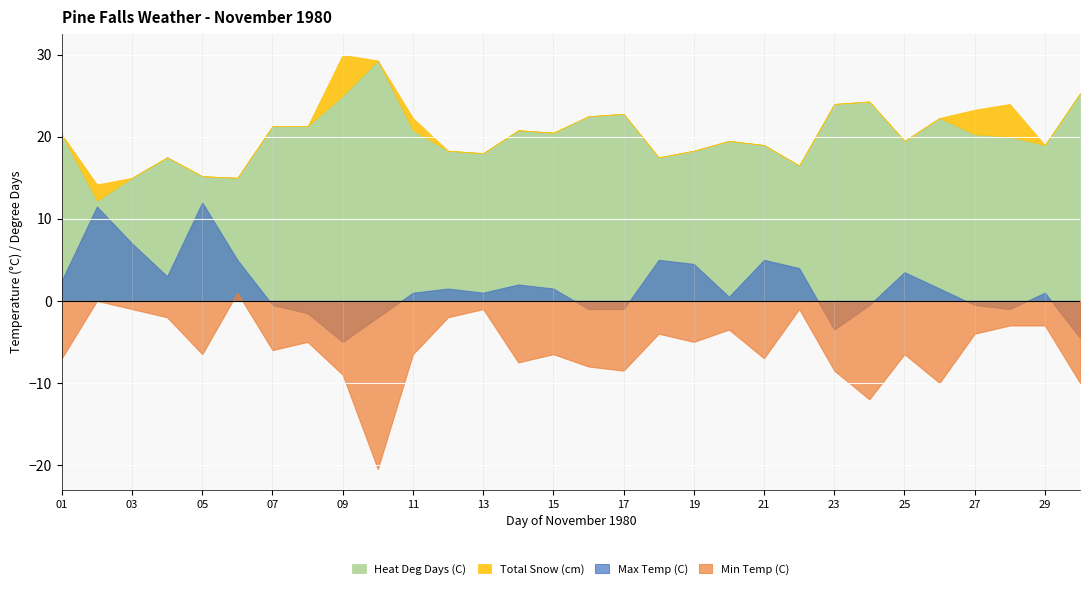

How many lines are shown in the chart?

4